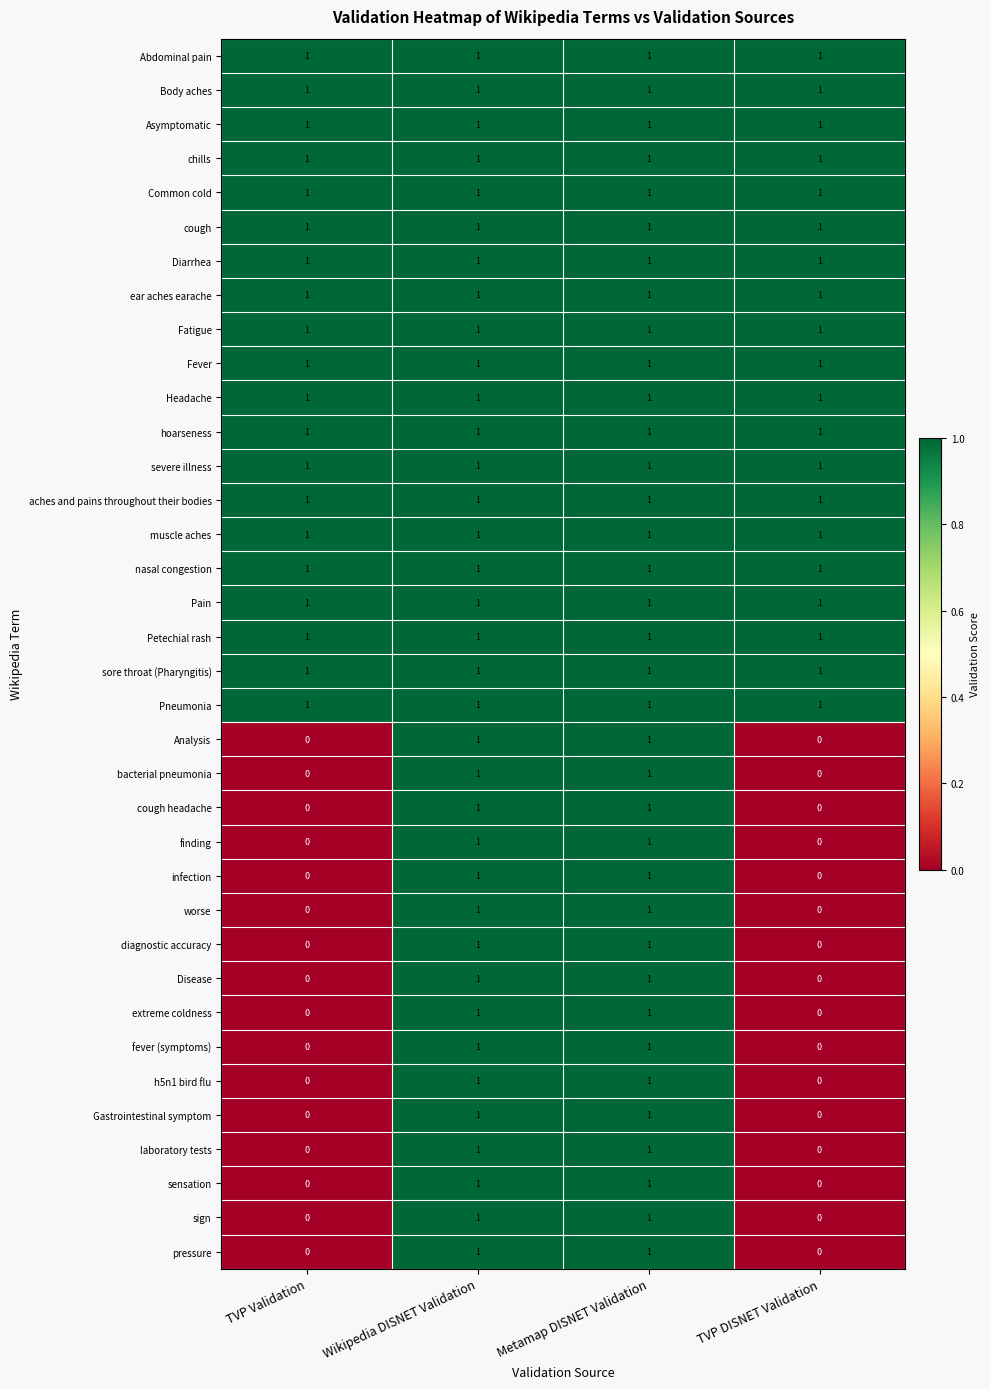

The nasal congestion series shows 1 at Wikipedia DISNET Validation. True or false?

True